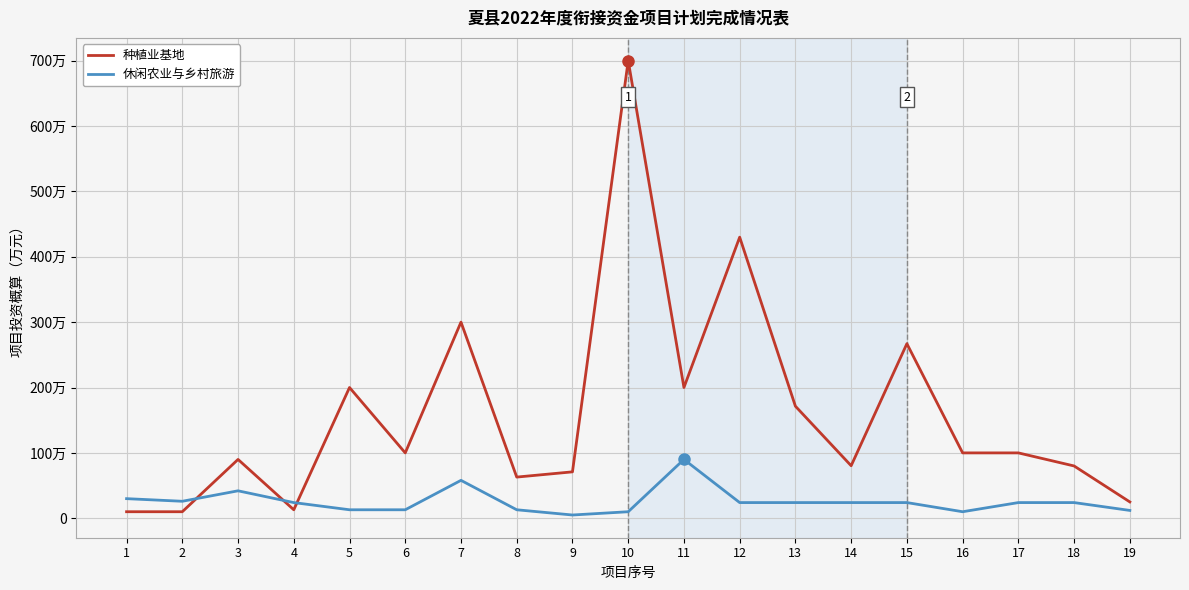

Does the chart display data point markers on the line(s)?

No